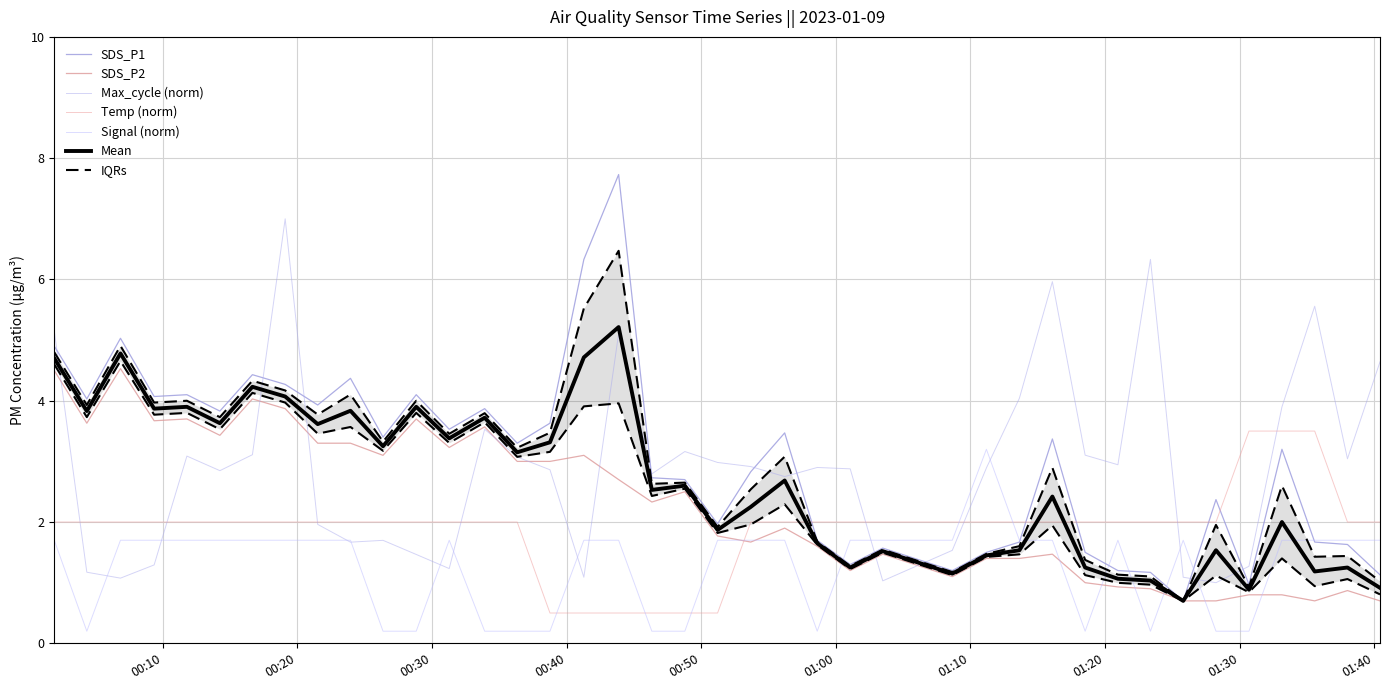

Which series has the largest range (max minus min)?

SDS_P1